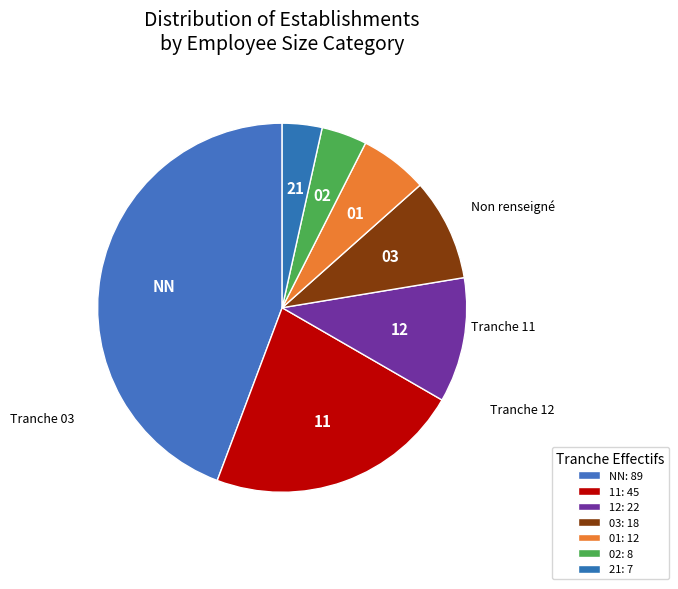

How many segments does this pie chart have?

7